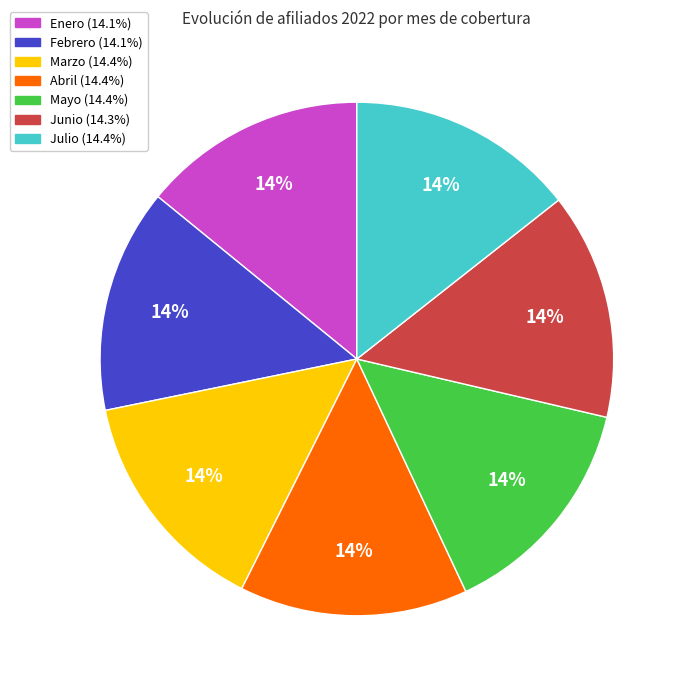

Do Julio and Enero together represent more than half of the pie?

No